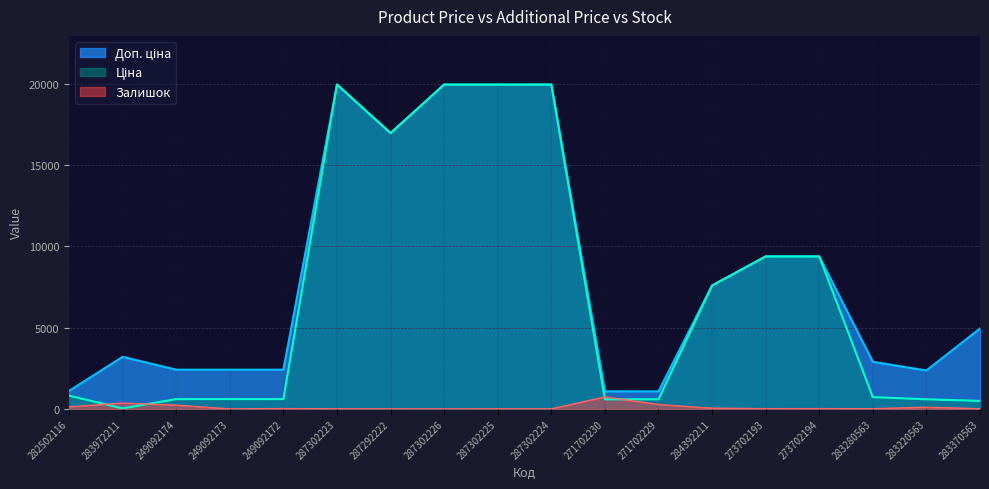

In Доп. ціна, how many points are lower than both neighbors (excluding endpoints)?

2